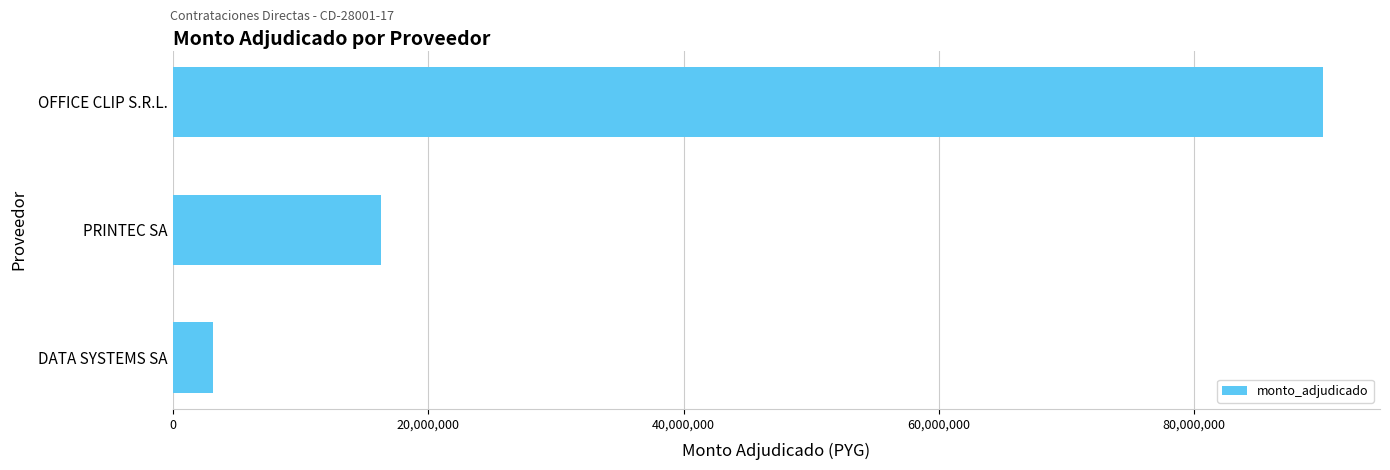

Is it true that the value at PRINTEC SA is 6029022?

False